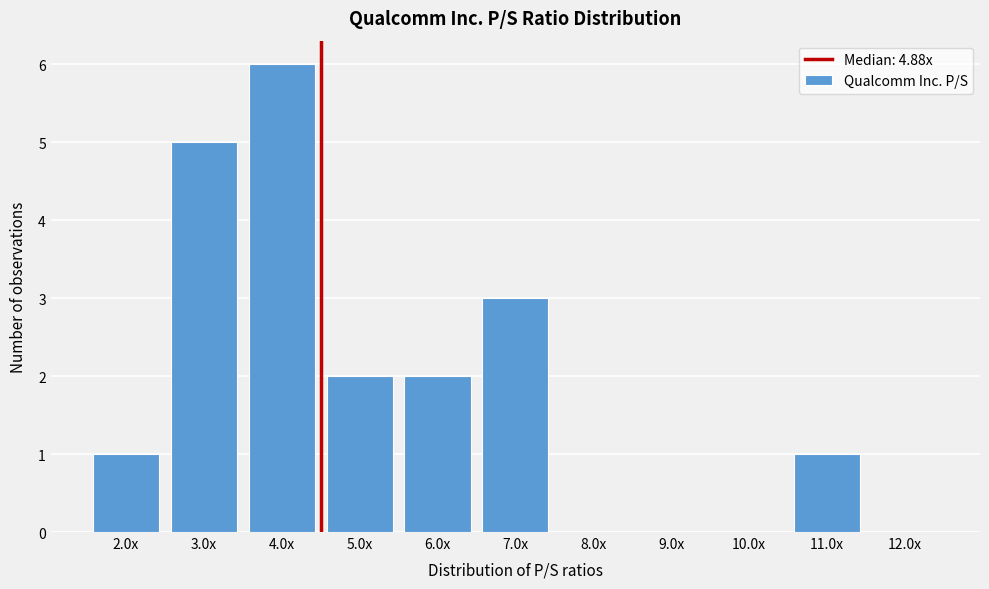

Reading left to right, what are all the values shown in this chart?

2.0x=1	3.0x=5	4.0x=6	5.0x=2	6.0x=2	7.0x=3	8.0x=0	9.0x=0	10.0x=0	11.0x=1	12.0x=0